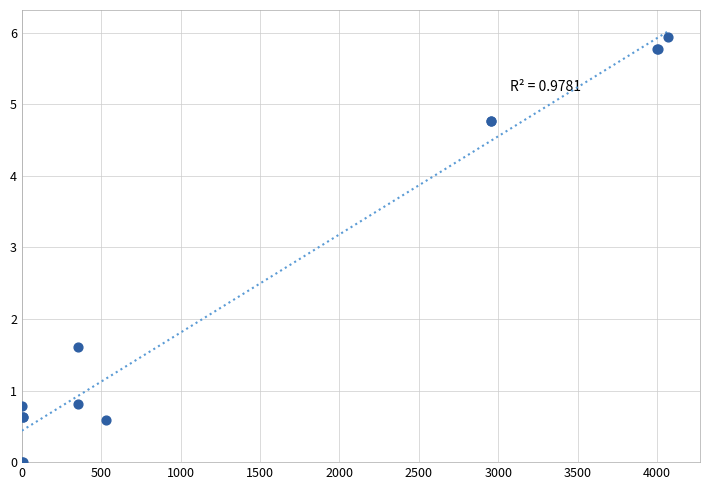

What Y value in the scatter plot is closest to 2?

1.6